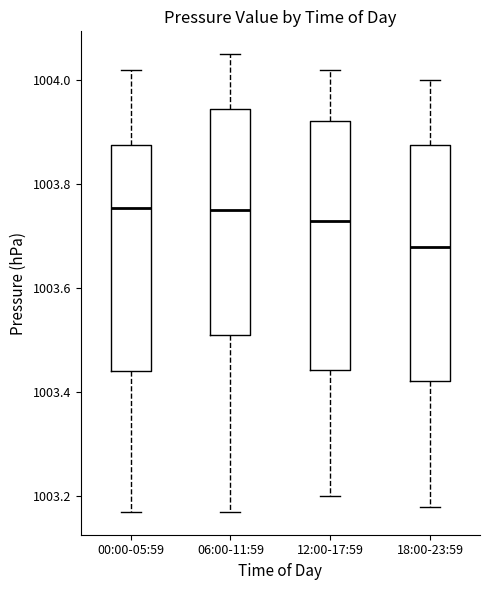

Which box's median line is the lowest?

18:00-23:59